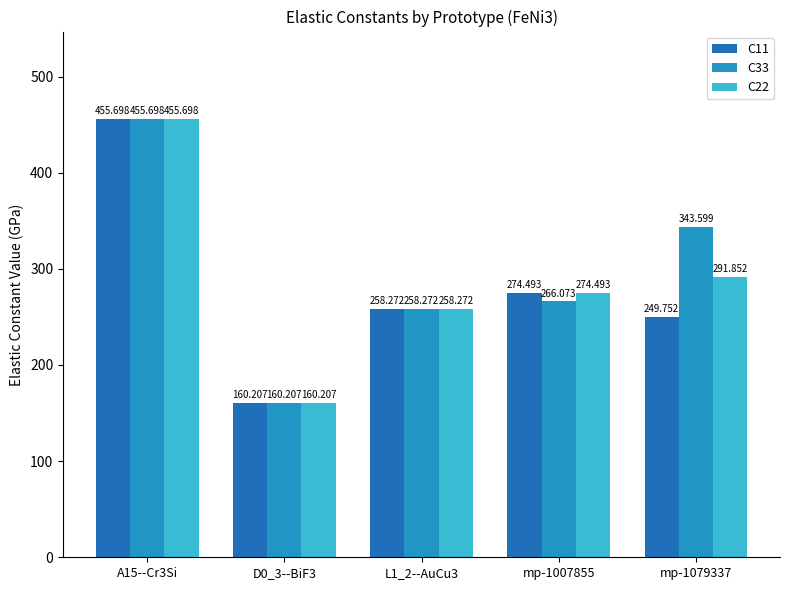

What is the difference between the C22 values at mp-1079337 and D0_3--BiF3?

131.6